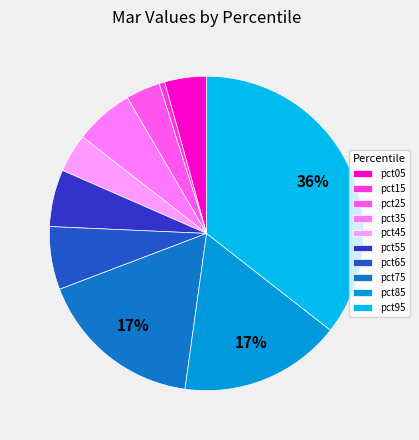

Is it true that pct15 is 1% of the pie?

True